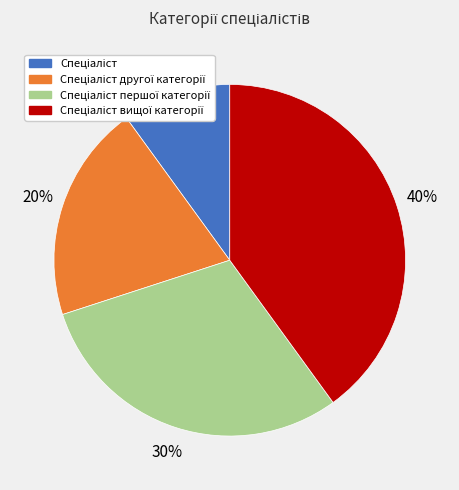

Does any single category account for the majority?

No